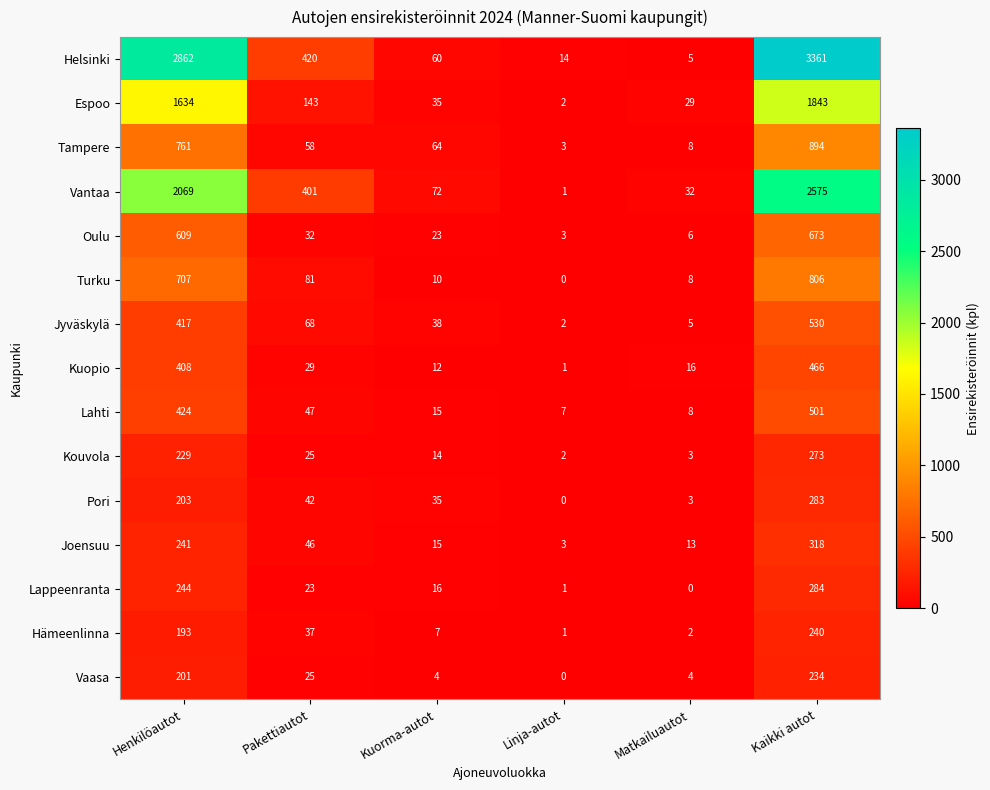

Which series has the largest range (max minus min)?

Helsinki